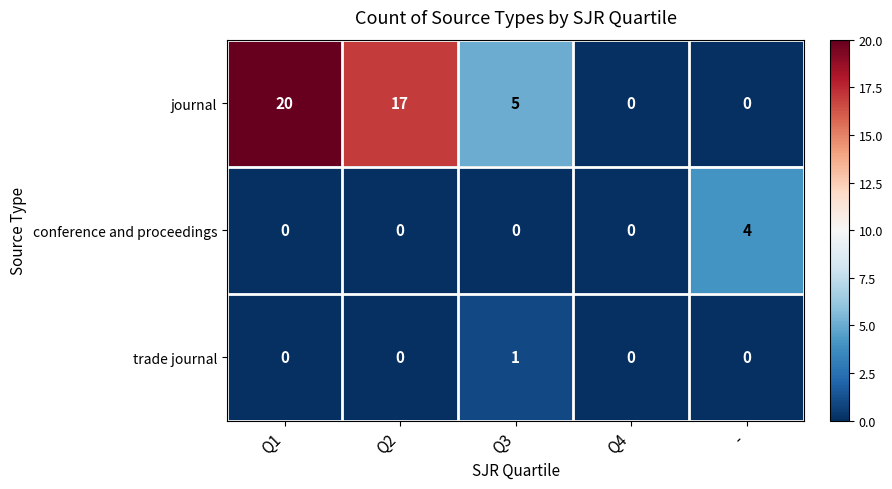

Reading left to right, transcribe all the data shown in this chart.

journal: 20	17	5	0	0
conference and proceedings: 0	0	0	0	4
trade journal: 0	0	1	0	0